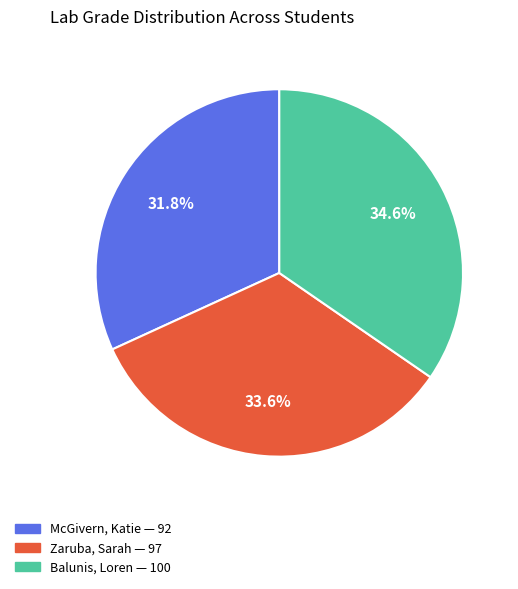

Is there any slice that represents more than half of the pie?

No